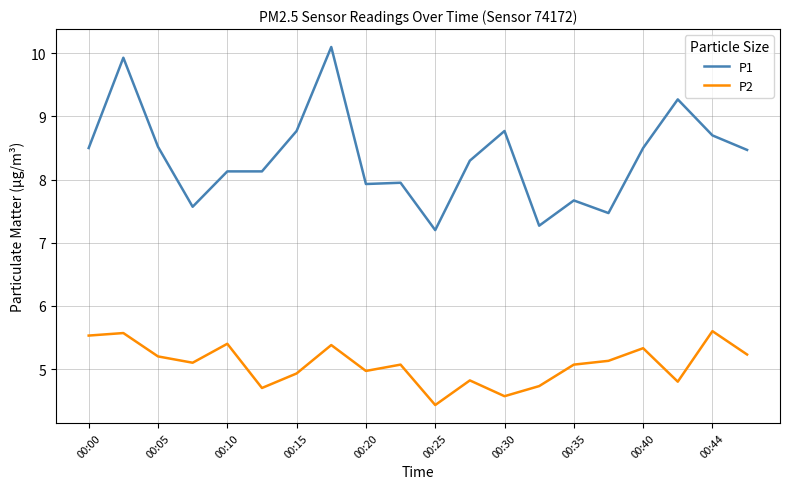

What is the sum of all P2 values?

101.6